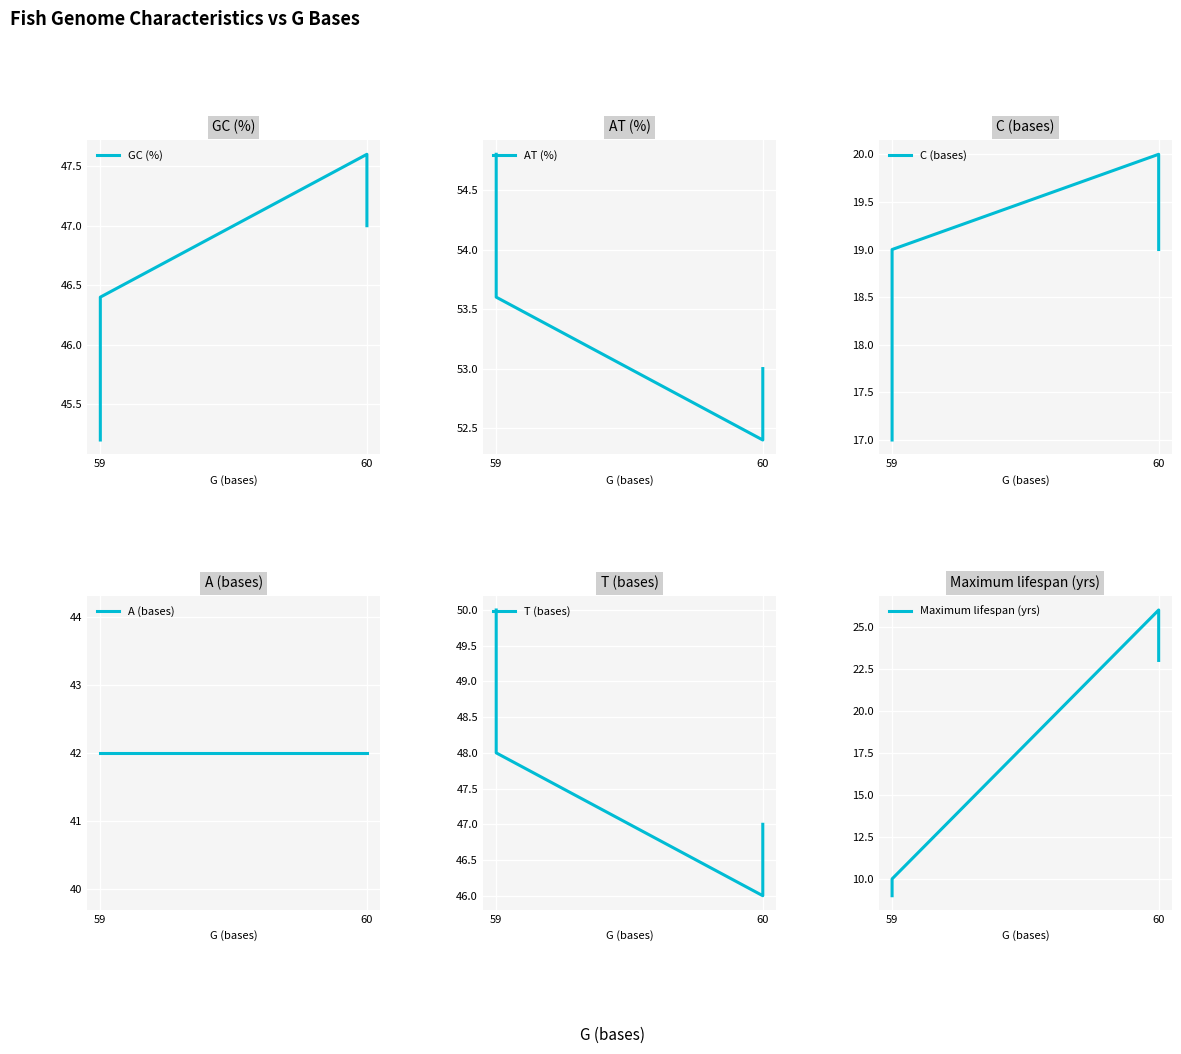

Which has a higher value, 59 or 59?

59